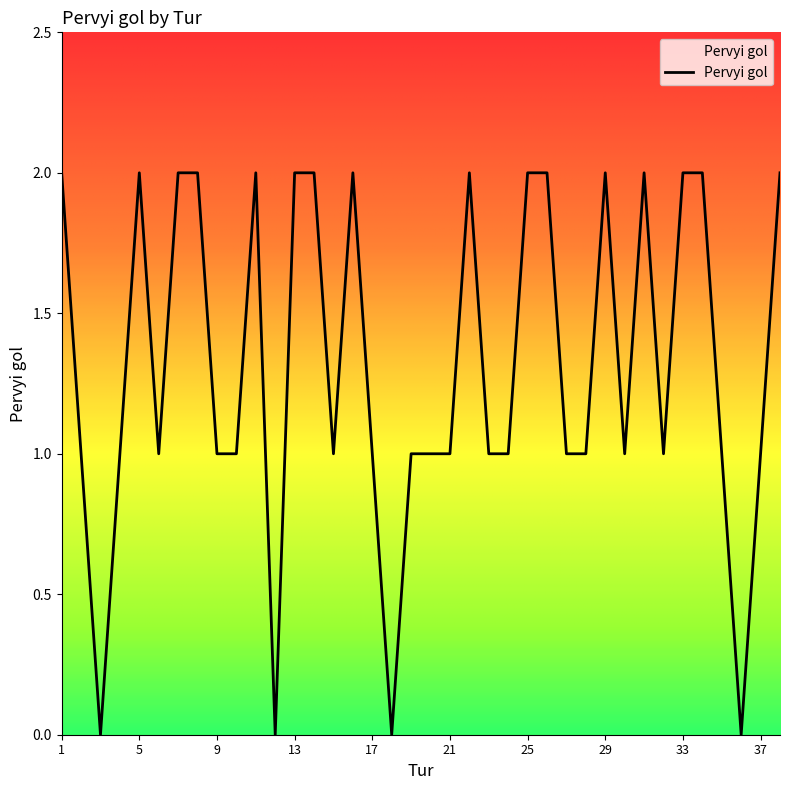

How many lines are shown in the chart?

1